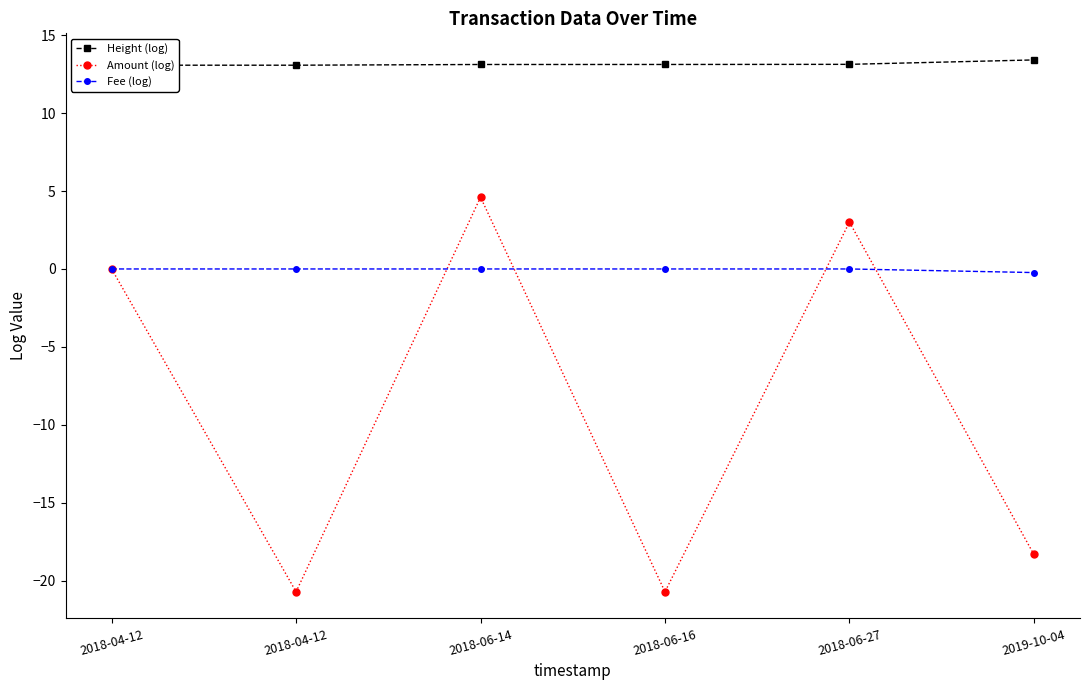

Reading left to right, transcribe all the data shown in this chart.

Height (log): 2018-04-12=13.1	2018-04-12=13.1	2018-06-14=13.1	2018-06-16=13.1	2018-06-27=13.1	2019-10-04=13.4
Amount (log): 2018-04-12=0.0	2018-04-12=-20.7	2018-06-14=4.6	2018-06-16=-20.7	2018-06-27=3.0	2019-10-04=-18.3
Fee (log): 2018-04-12=0.0	2018-04-12=0.0	2018-06-14=0.0	2018-06-16=0.0	2018-06-27=0.0	2019-10-04=-0.2